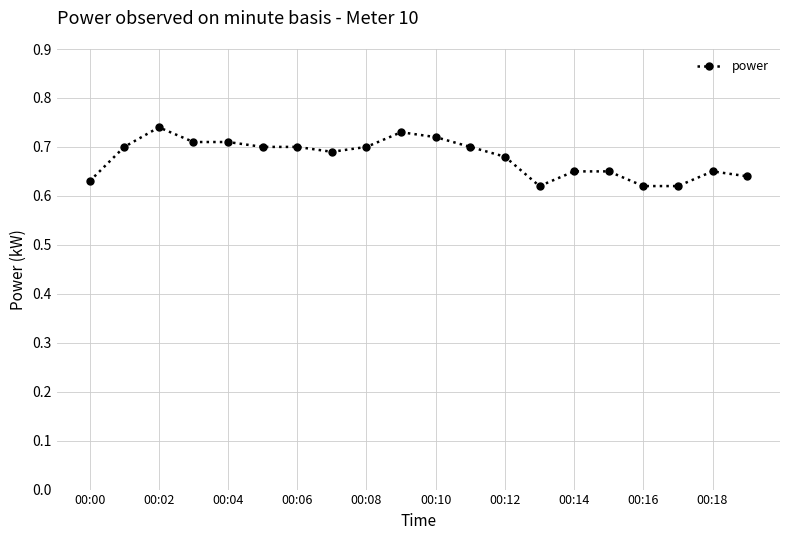

True or false: the data has more than 0 interior local peaks.

True